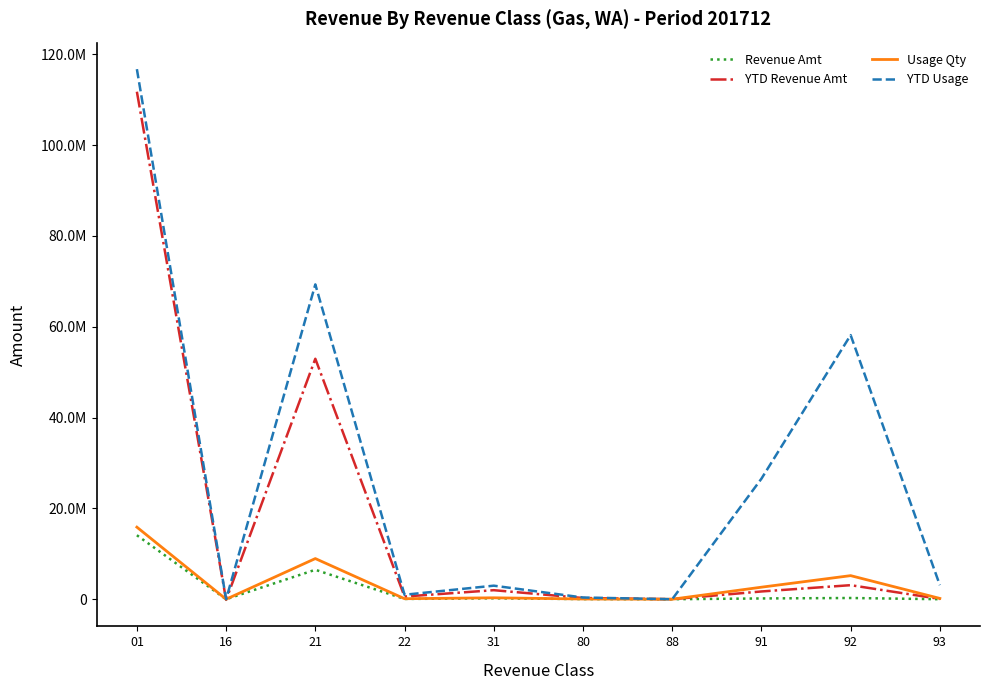

Reading right to left, list all the values displayed in this chart.

Revenue Amt: 93=3685.3	92=268917.3	91=170777.8	88=467.0	80=33253.8	31=204840.0	22=63374.2	21=6483542.9	16=0.0	01=14090217.2
YTD Revenue Amt: 93=64832.8	92=3094814.8	91=1708018.2	88=9153.0	80=267111.3	31=1990879.7	22=590493.0	21=52958411.4	16=-138645.9	01=111771137.2
Usage Qty: 93=176246.0	92=5195141.0	91=2649967.0	88=0.0	80=49875.4	31=314993.2	22=113047.5	21=8952863.8	16=0.0	01=15876085.4
YTD Usage: 93=3100566.0	92=58165117.0	91=26536015.0	88=0.0	80=377415.6	31=2982750.8	22=984259.6	21=69330589.1	16=0.0	01=116738126.3